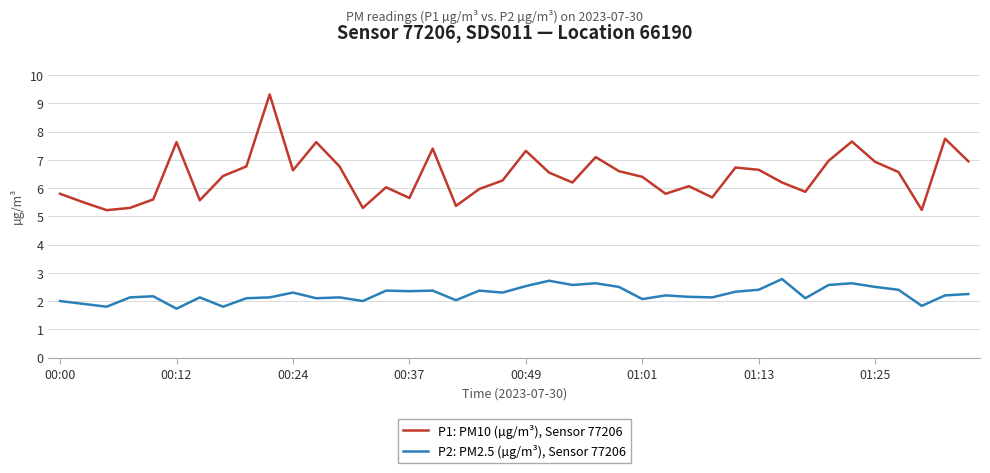

True or false: P1: PM10 (µg/m³), Sensor 77206 and P2: PM2.5 (µg/m³), Sensor 77206 intersect in this chart.

False